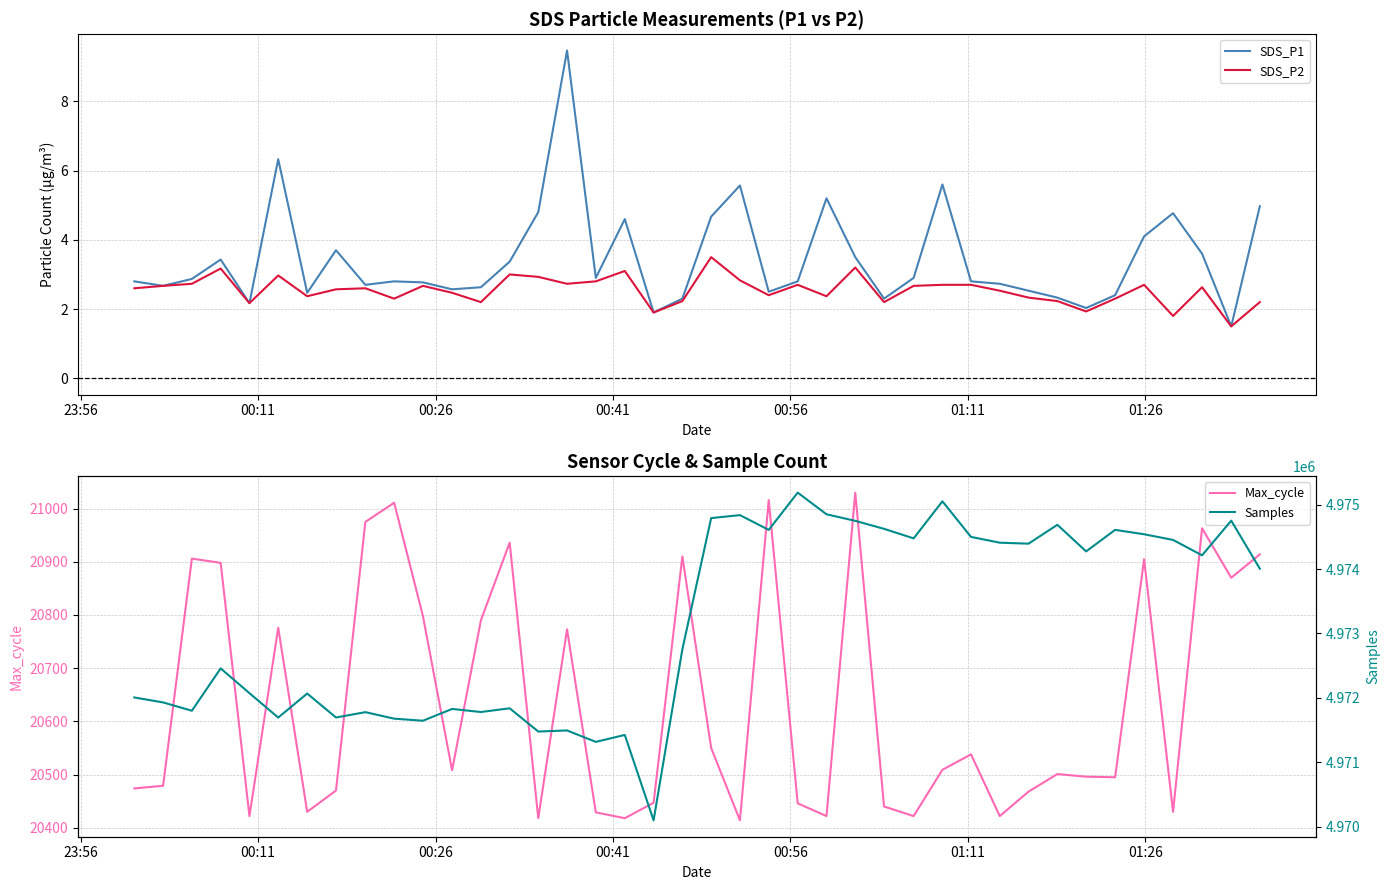

What is the maximum value for SDS_P2?

3.5